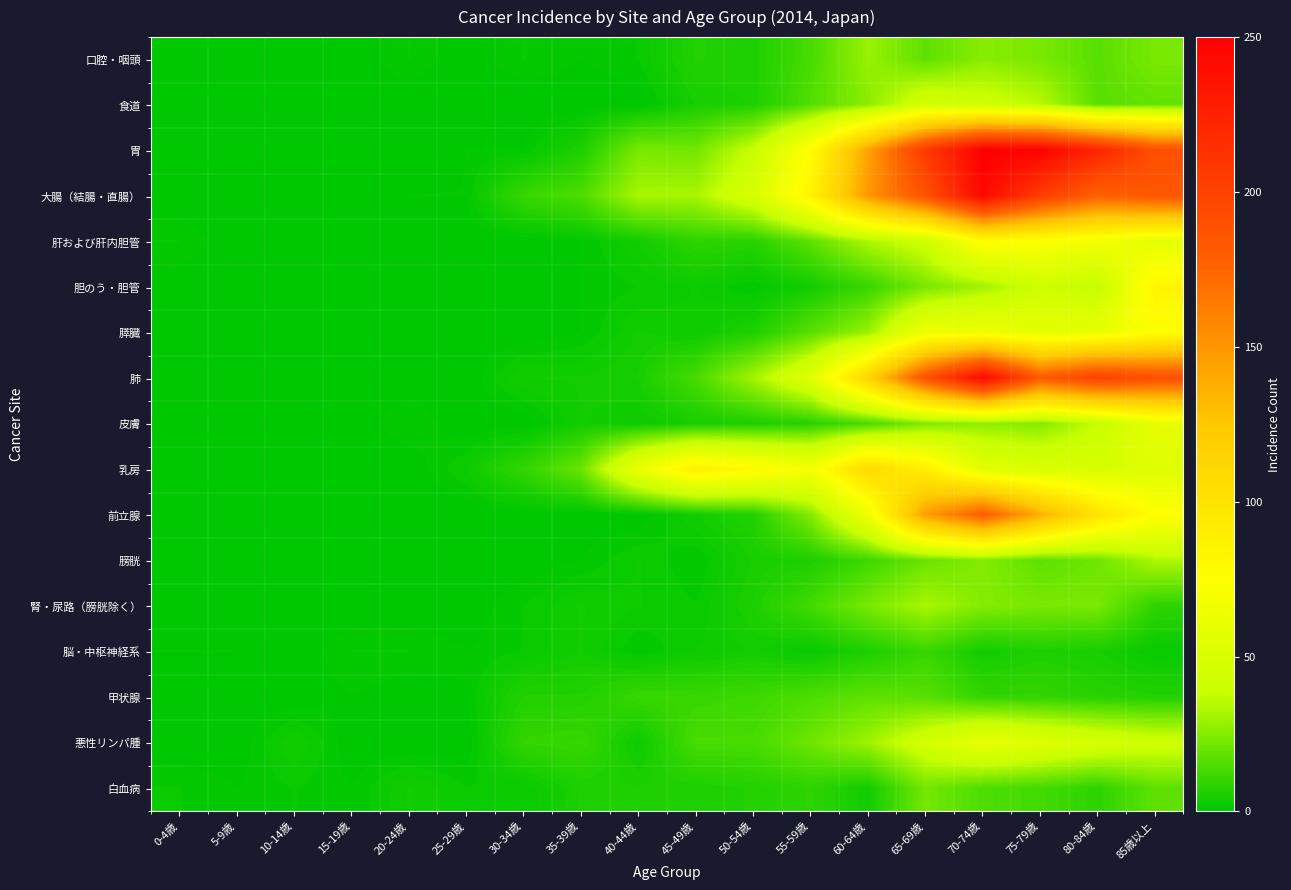

How many categories are shown in the chart?

18